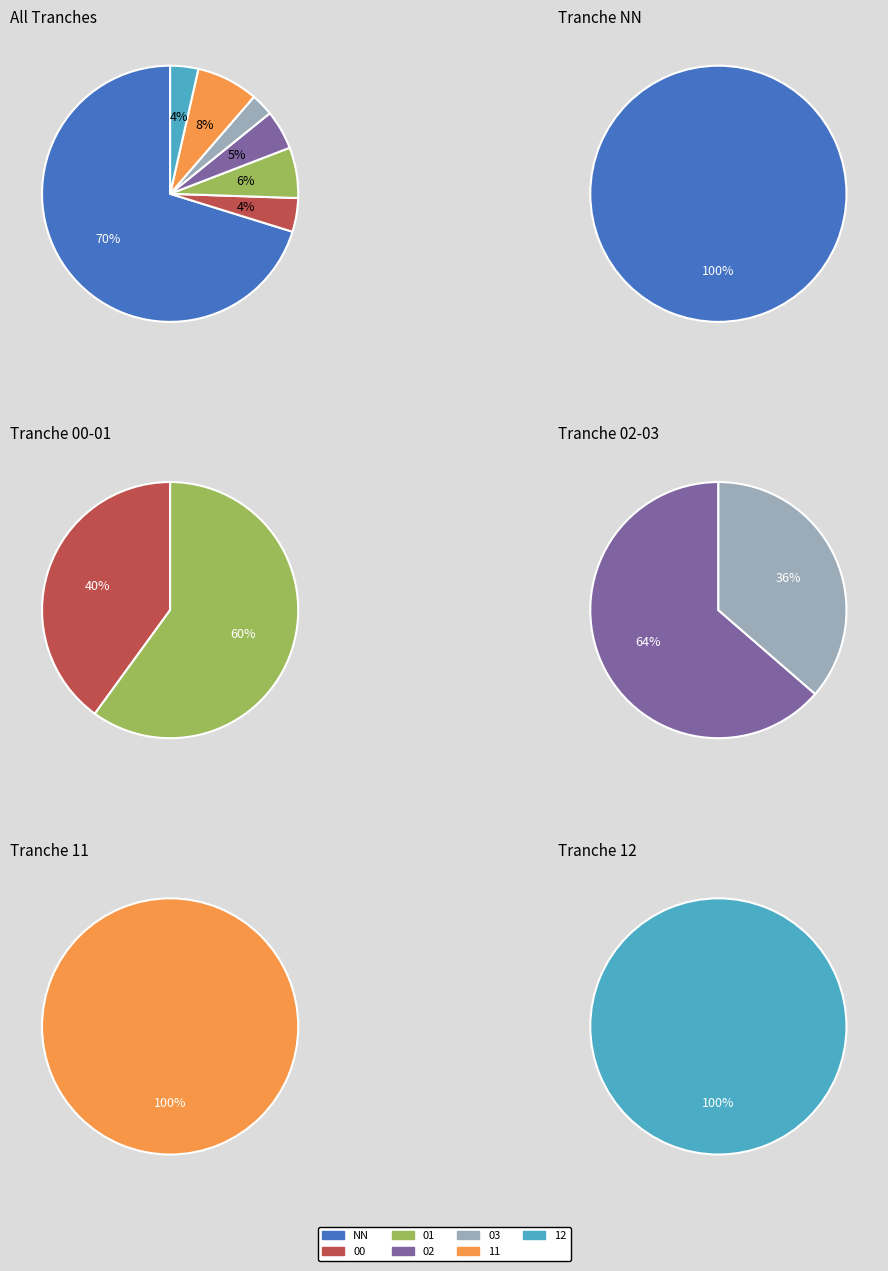

Count the number of slices in the pie.

7